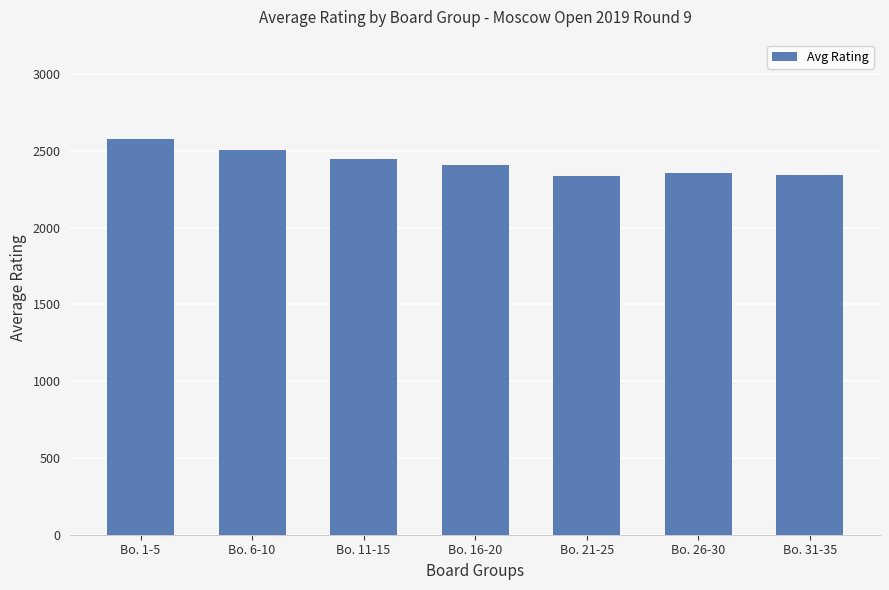

What is the minimum value shown in the chart?

2340